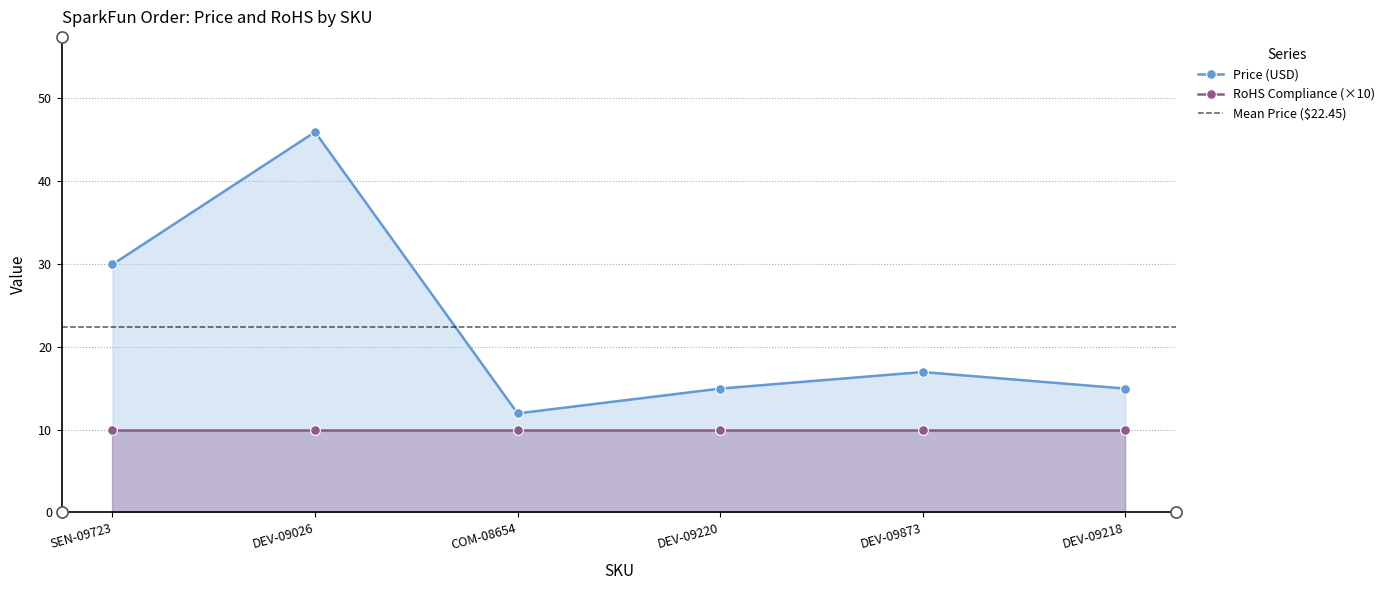

How many interior local peaks (higher than both neighbors) does the data have?

2